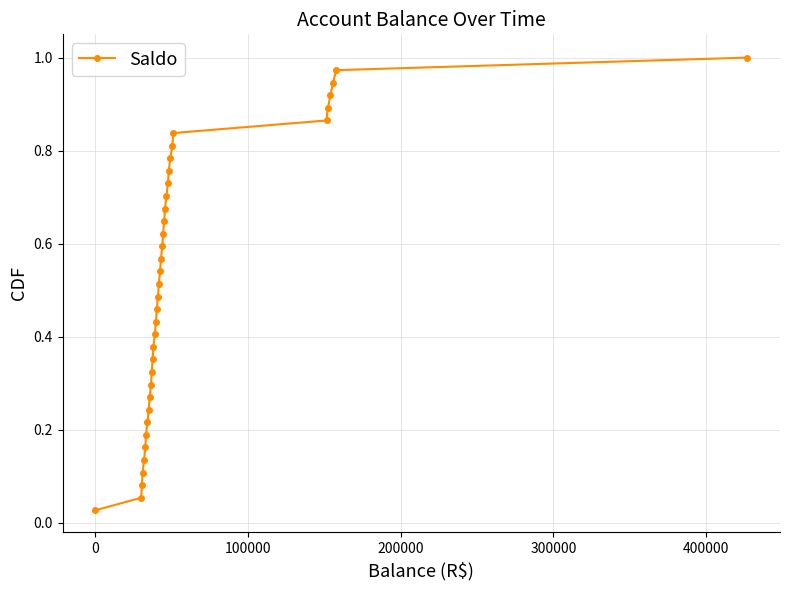

How many series are shown in this chart?

1